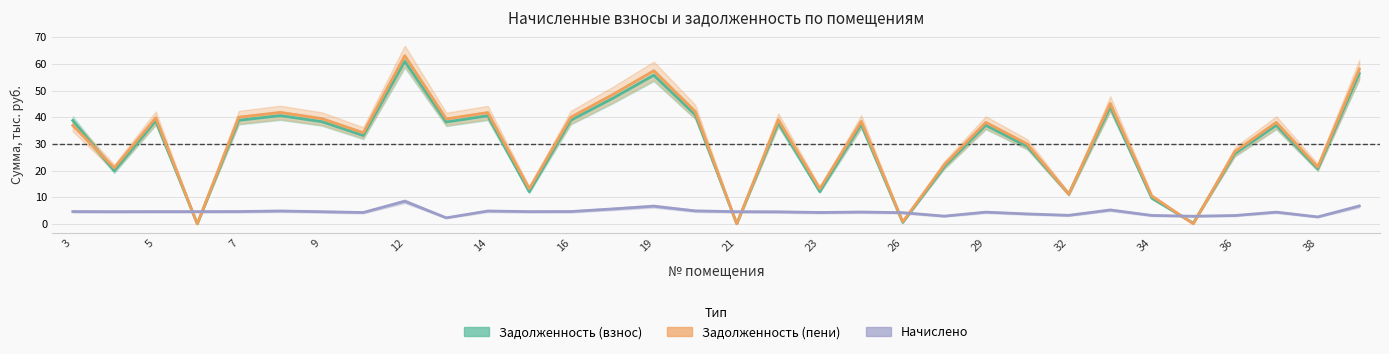

What are all the series names shown in the legend?

Задолженность (взнос), Задолженность (пени), Начислено